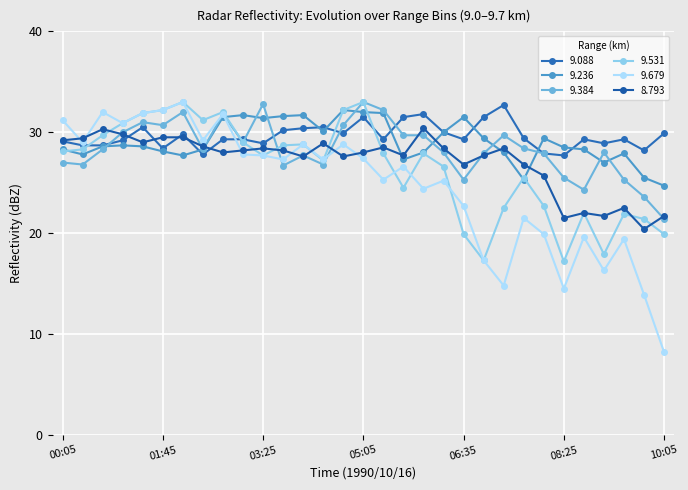

Which series has the widest spread of values?

9.679